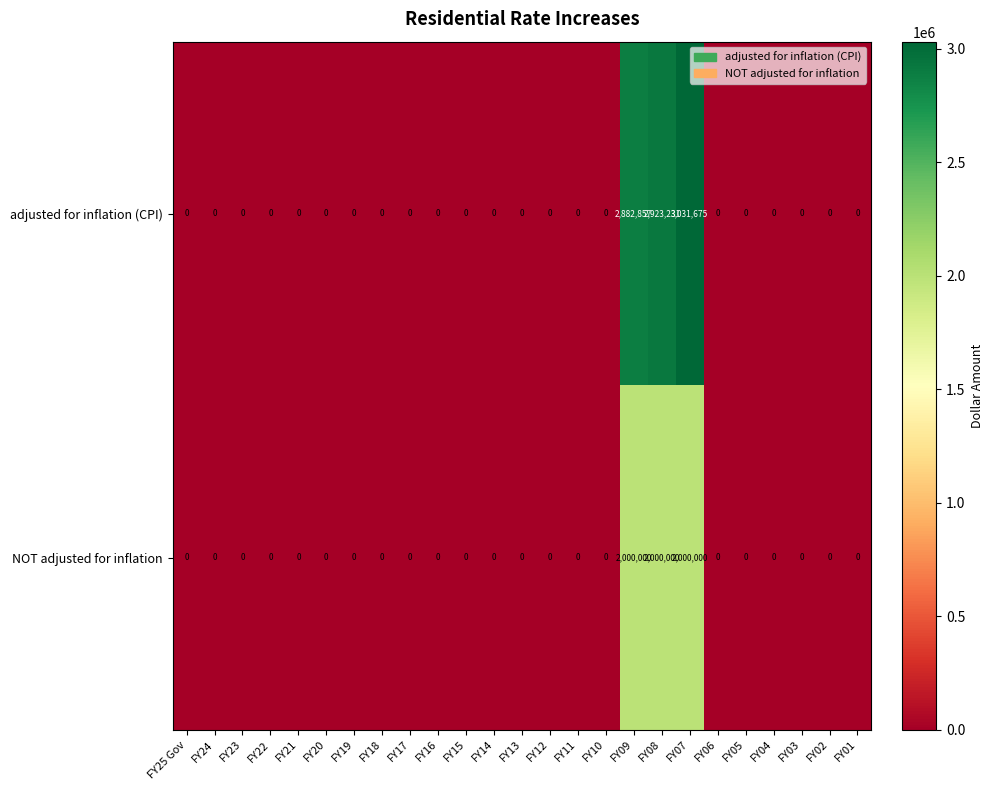

Which series has the widest spread of values?

row_0